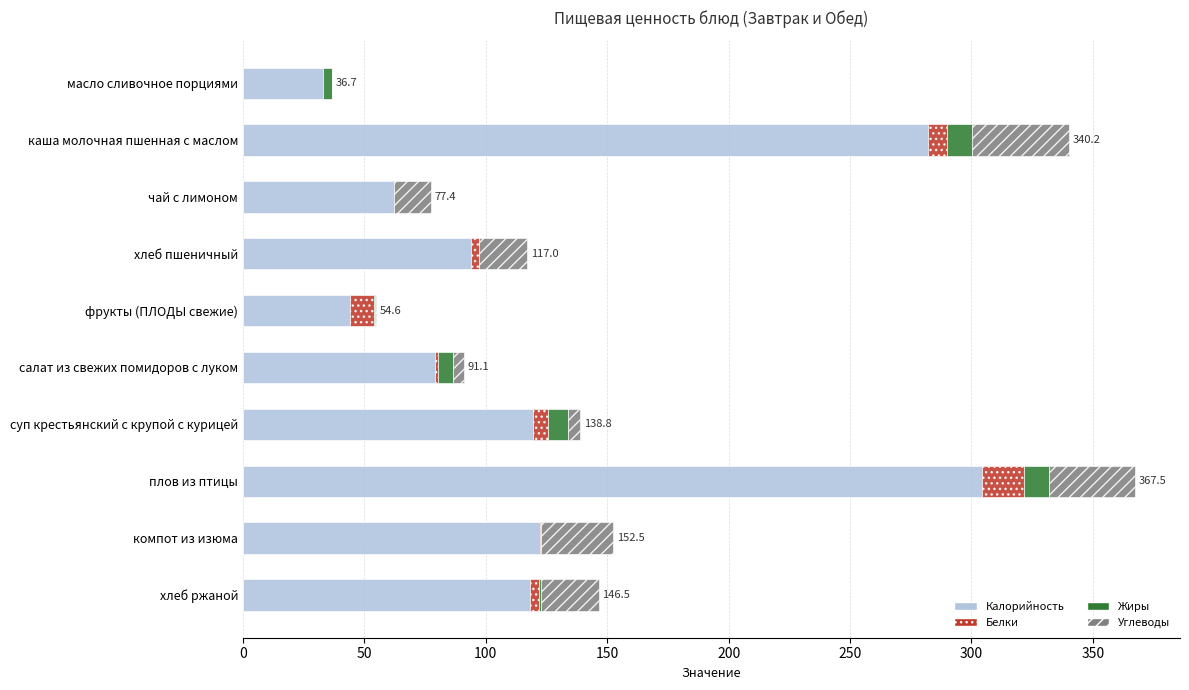

The Калорийность series shows 129.8 at хлеб пшеничный. True or false?

False